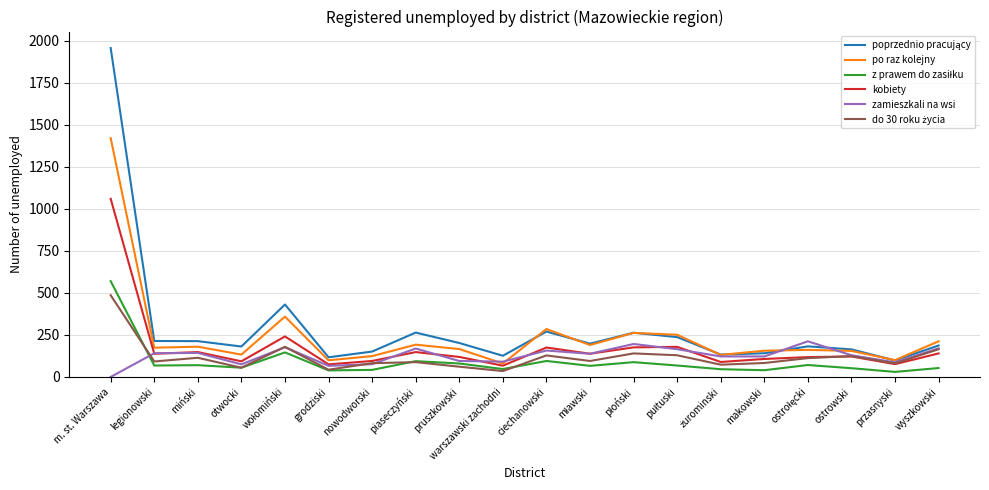

The value of zamieszkali na wsi at pruszkowski is 95. True or false?

True